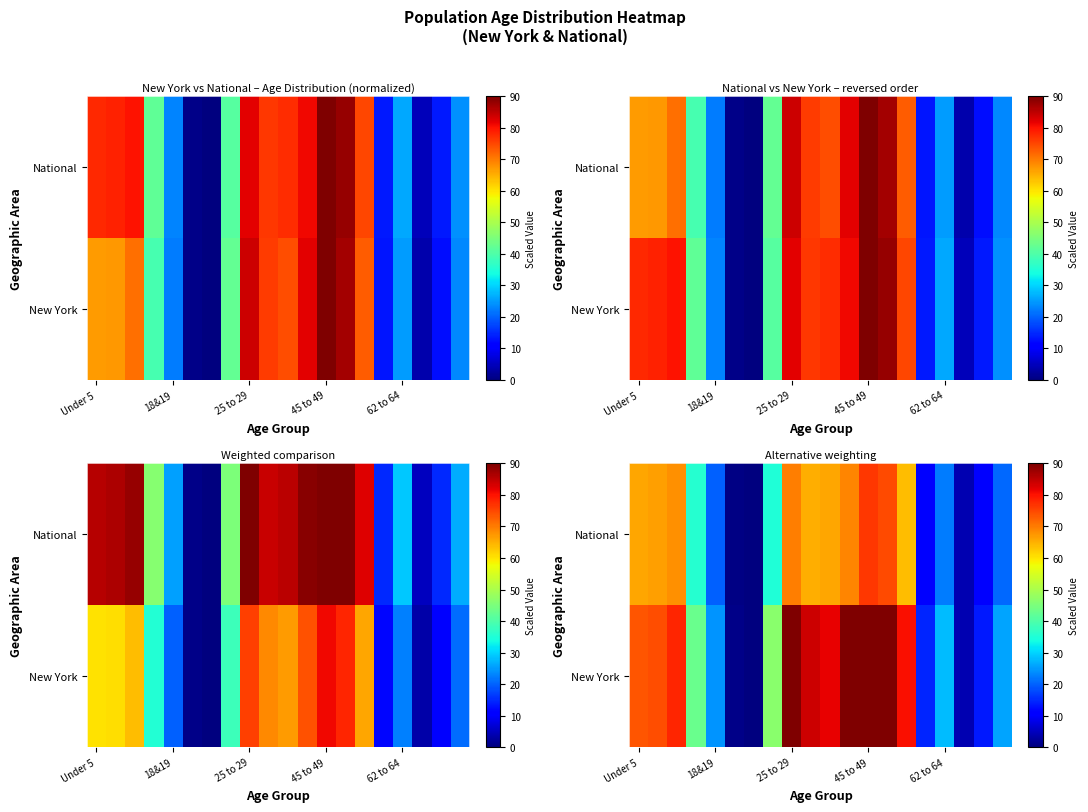

How many values in New York are above zero?

19